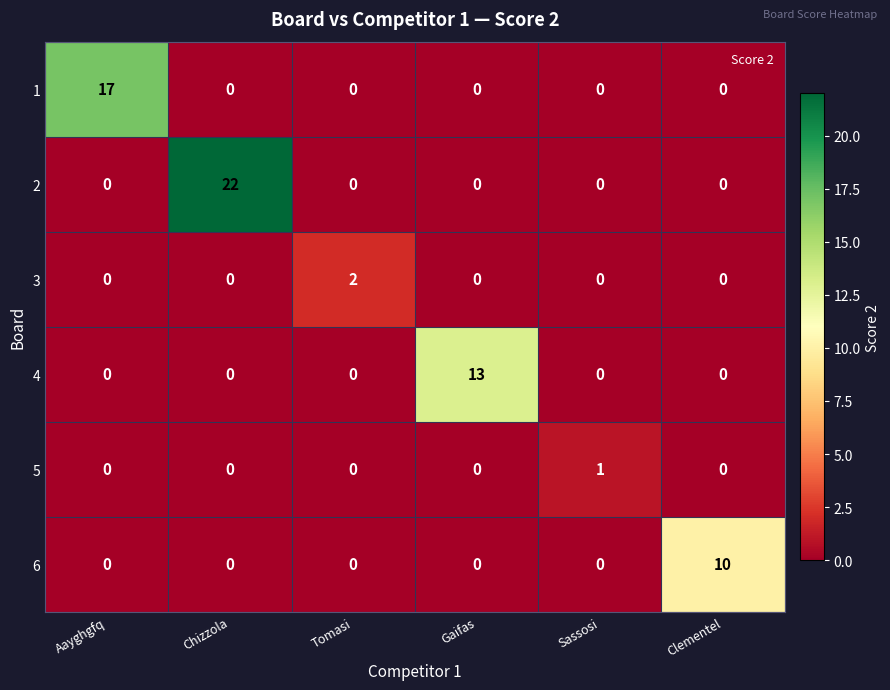

What is the sum of all 1 values?

17